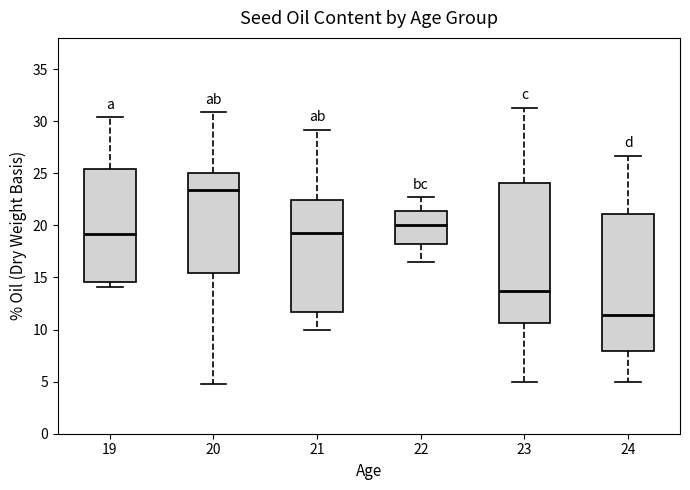

Reading left to right, transcribe this box plot: for each box, give where its median line is, the range the box spans, and where its two whiskers end, as read against the y-axis. The values are not printed on the chart, so give them approximately, as read against the axis.

19: median 19.0, box 14.5 to 25.5, whiskers 14.0 to 30.5
20: median 23.5, box 15.5 to 25.0, whiskers 5.0 to 31.0
21: median 19.5, box 11.5 to 22.5, whiskers 10.0 to 29.0
22: median 20.0, box 18.5 to 21.5, whiskers 16.5 to 22.5
23: median 13.5, box 10.5 to 24.0, whiskers 5.0 to 31.5
24: median 11.5, box 8.0 to 21.0, whiskers 5.0 to 26.5